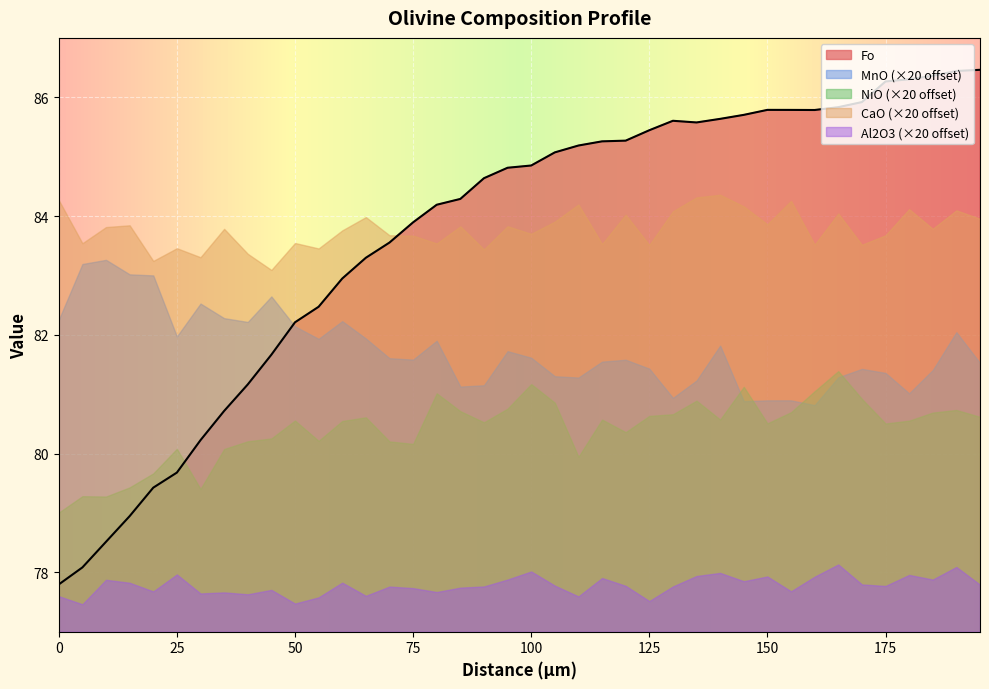

Rank the categories by MnO value from lowest to highest.

160, 145, 150, 155, 130, 180, 85, 90, 135, 110, 165, 105, 175, 185, 170, 125, 195, 115, 120, 75, 70, 100, 95, 140, 80, 55, 65, 25, 190, 50, 40, 60, 0, 35, 30, 45, 20, 15, 5, 10